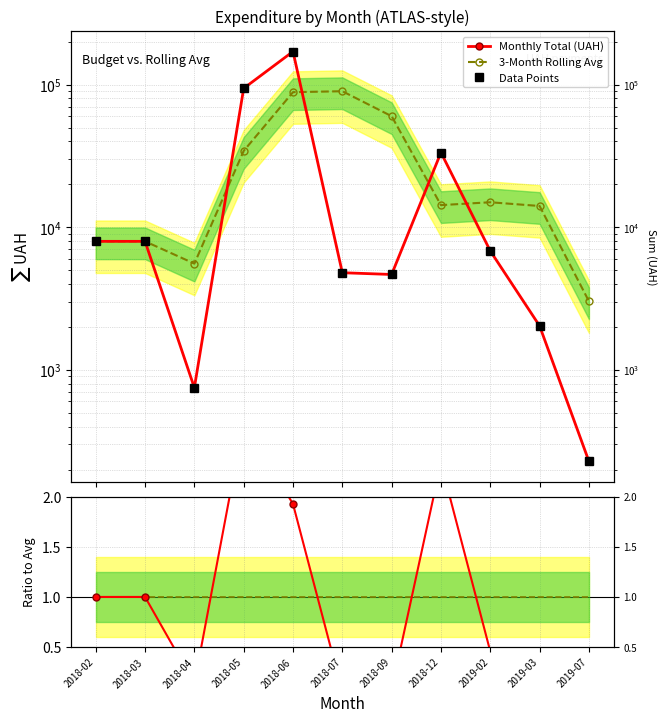

What is the label of the 2nd point from the right?

2019-03